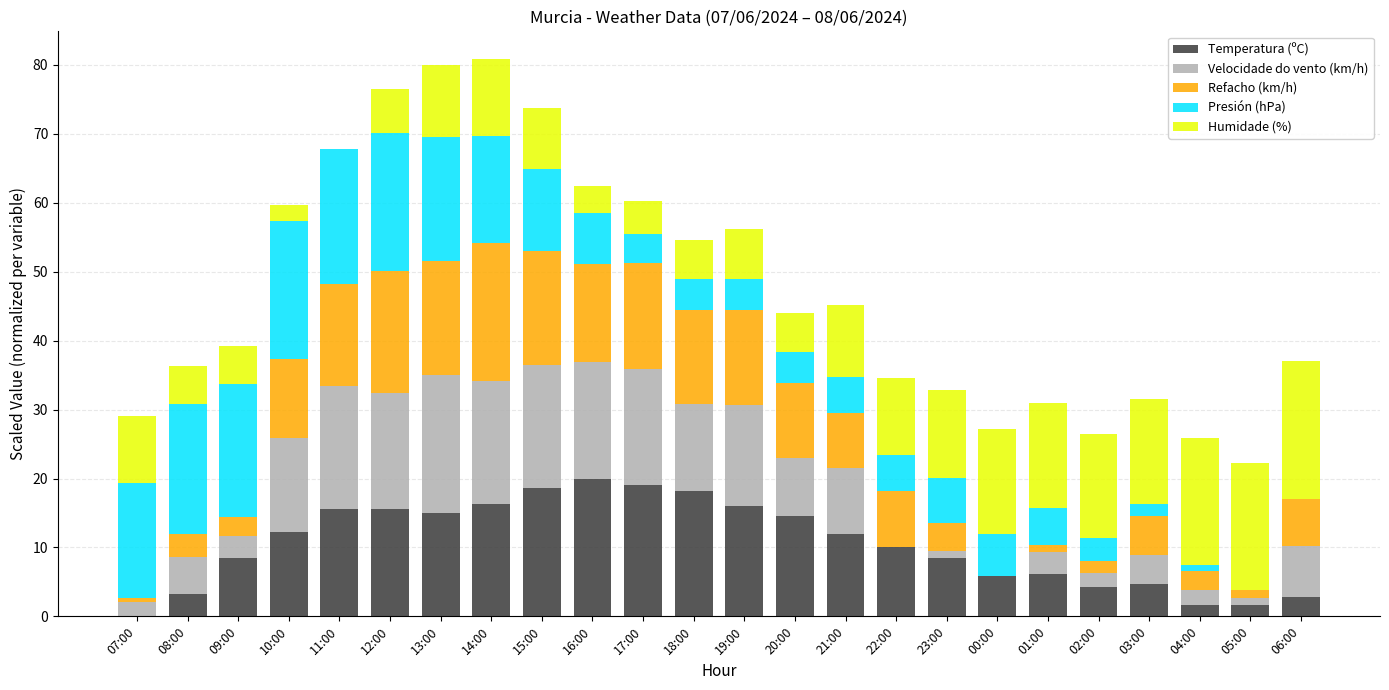

What is the total value across all series at 13:00?

80.0